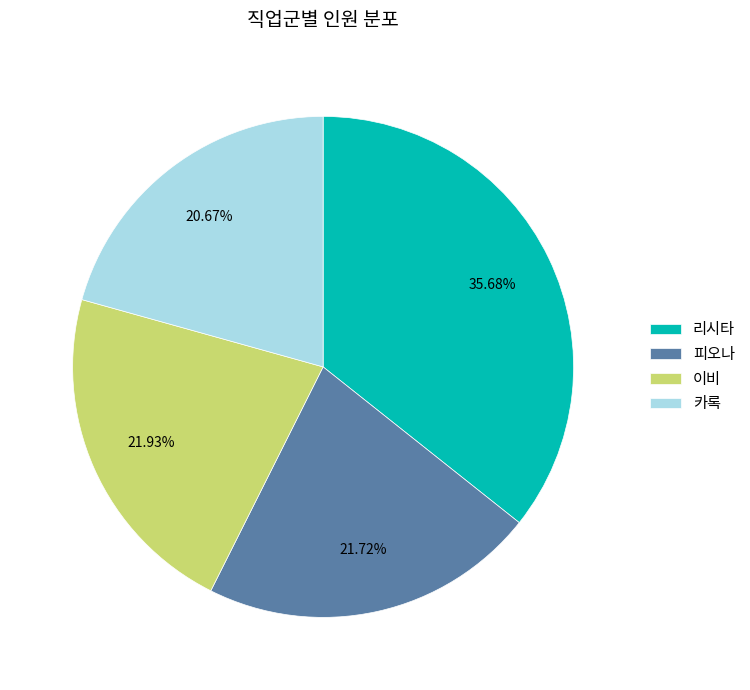

What portion of the pie excludes 리시타?

64.3%